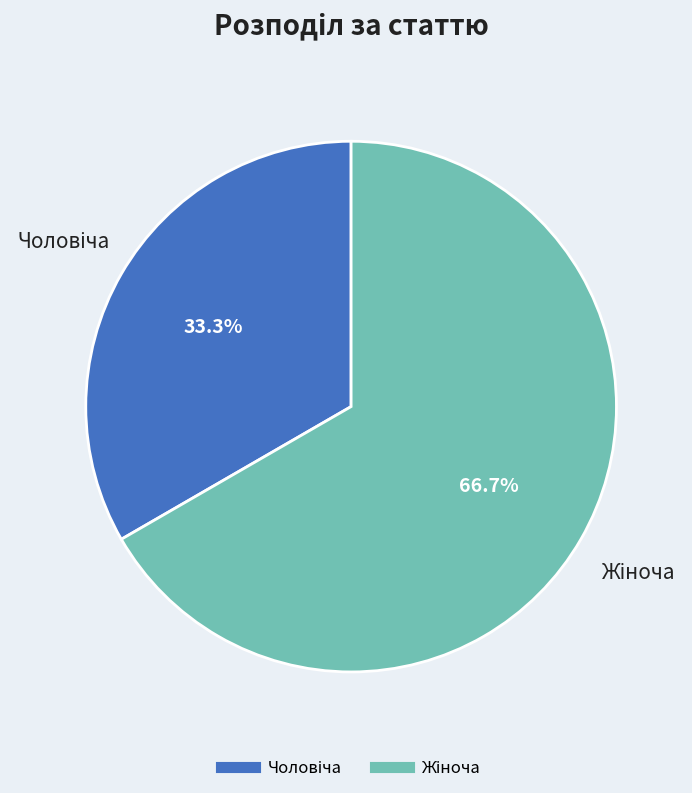

Is there any slice that represents more than half of the pie?

Yes